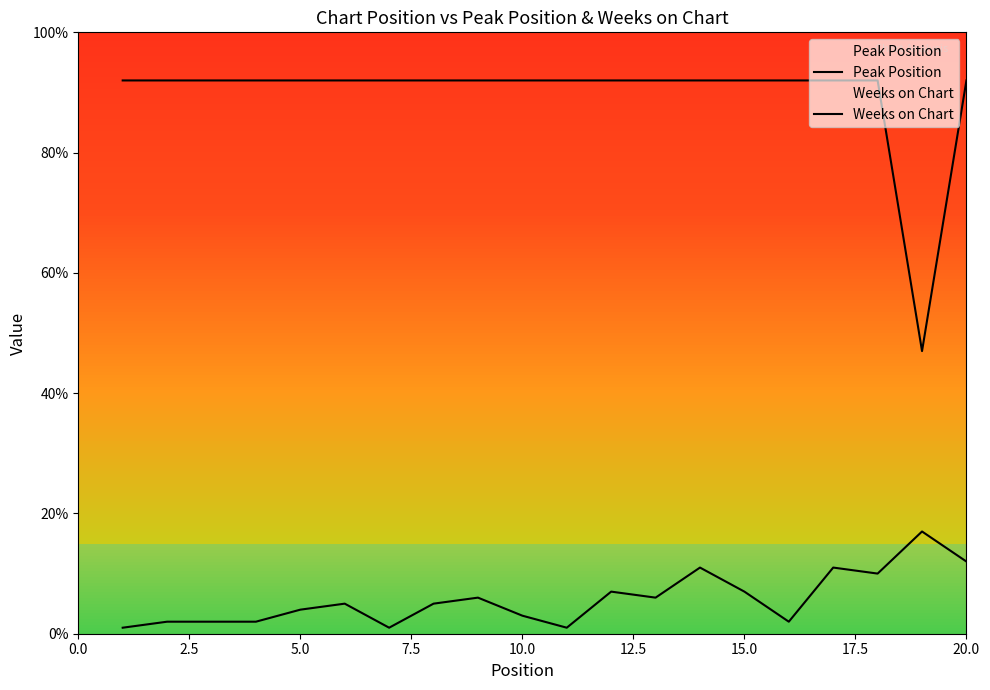

How many lines are shown in the chart?

2